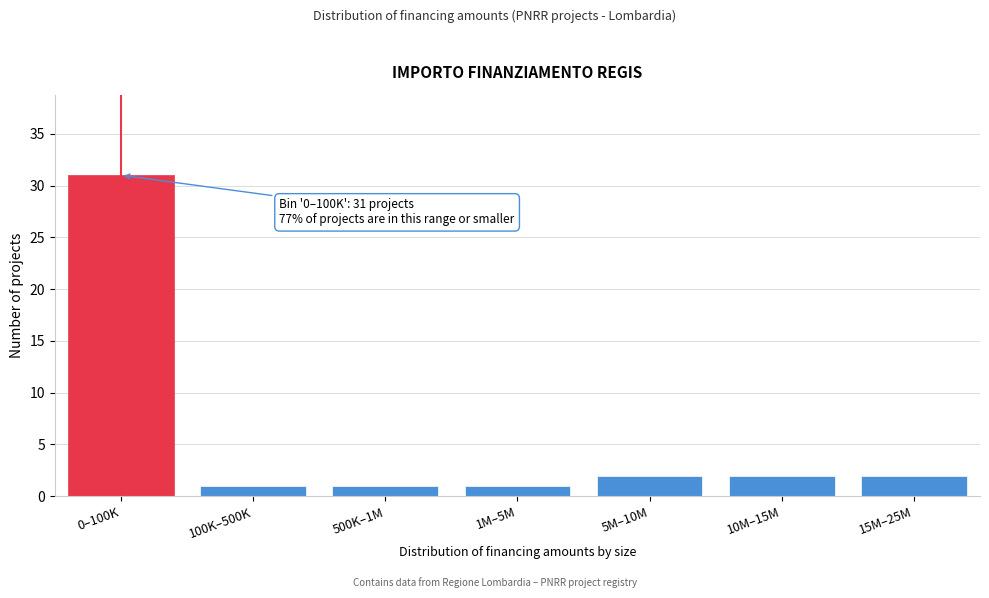

Reading right to left, extract all data points from this chart.

2	2	2	1	1	1	31